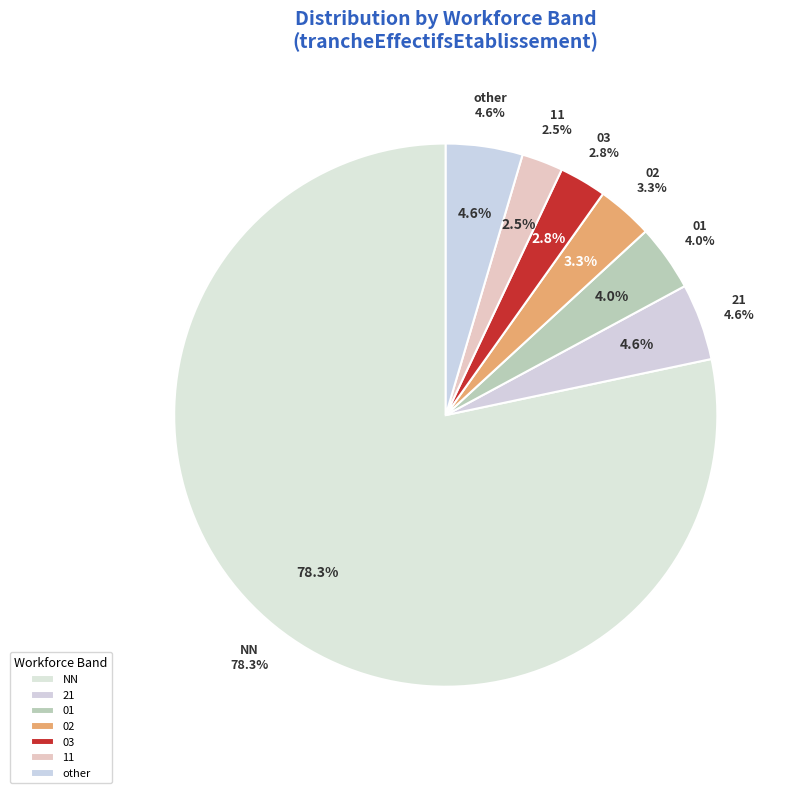

What is the smallest slice in the pie chart?

11